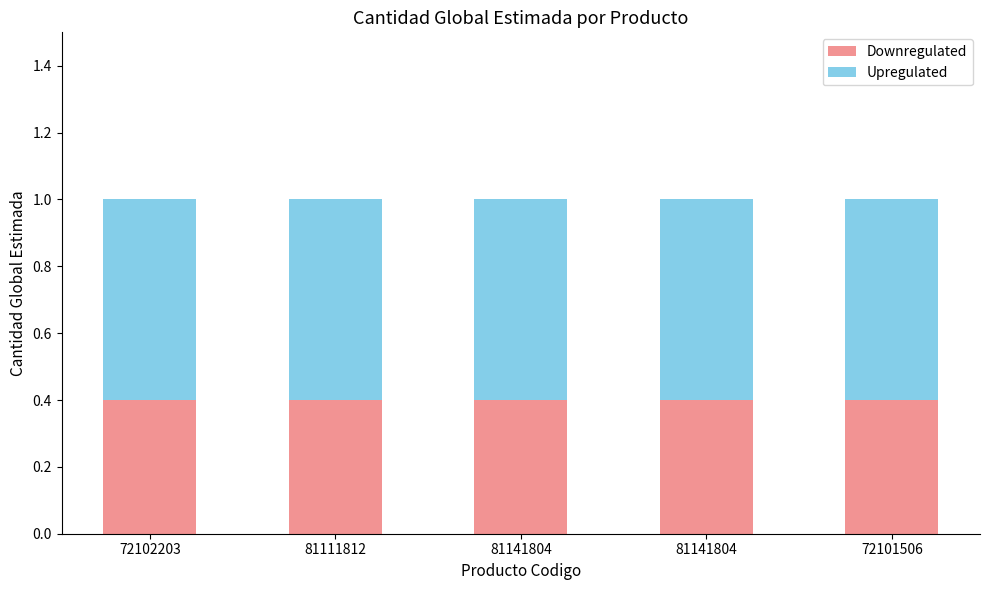

At 72102203, list the series in order from largest to smallest.

Upregulated, Downregulated